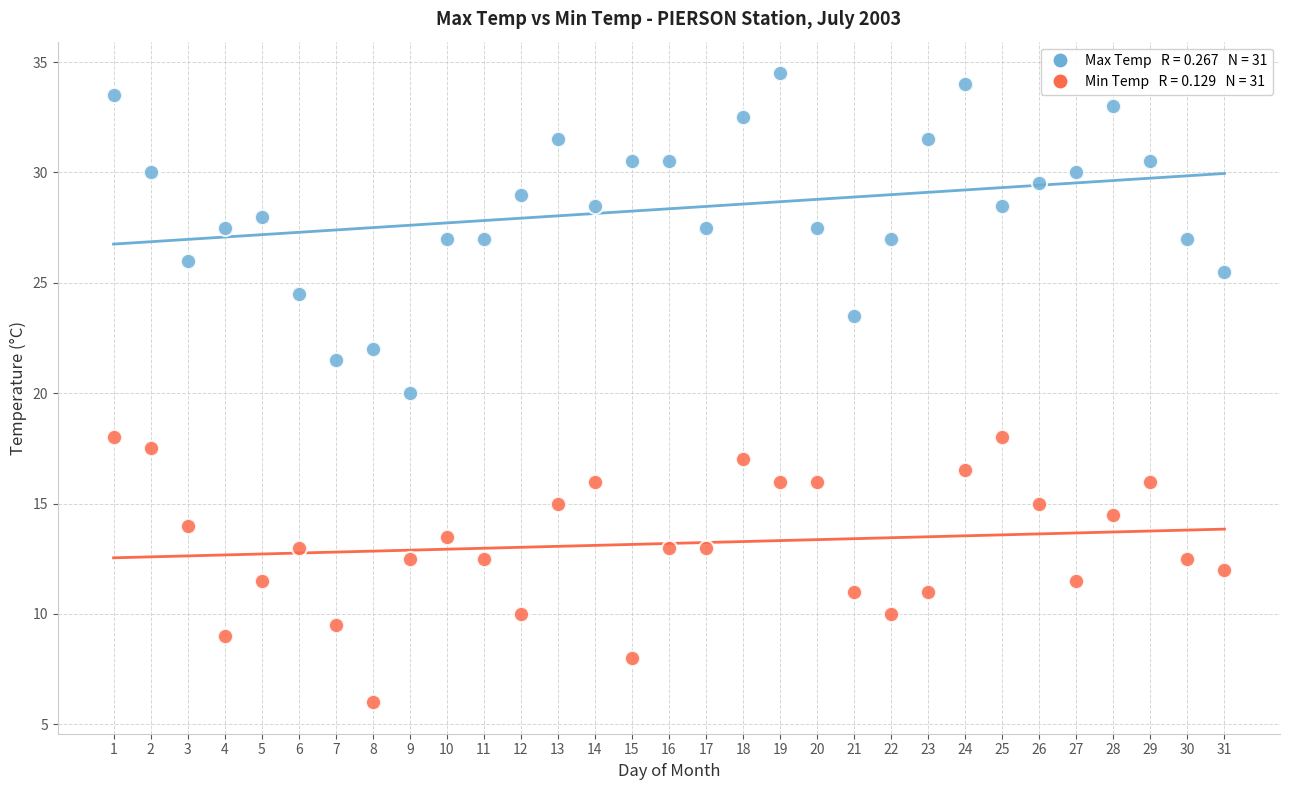

Across all data points, what is the range of Y values (max minus min)?

28.5